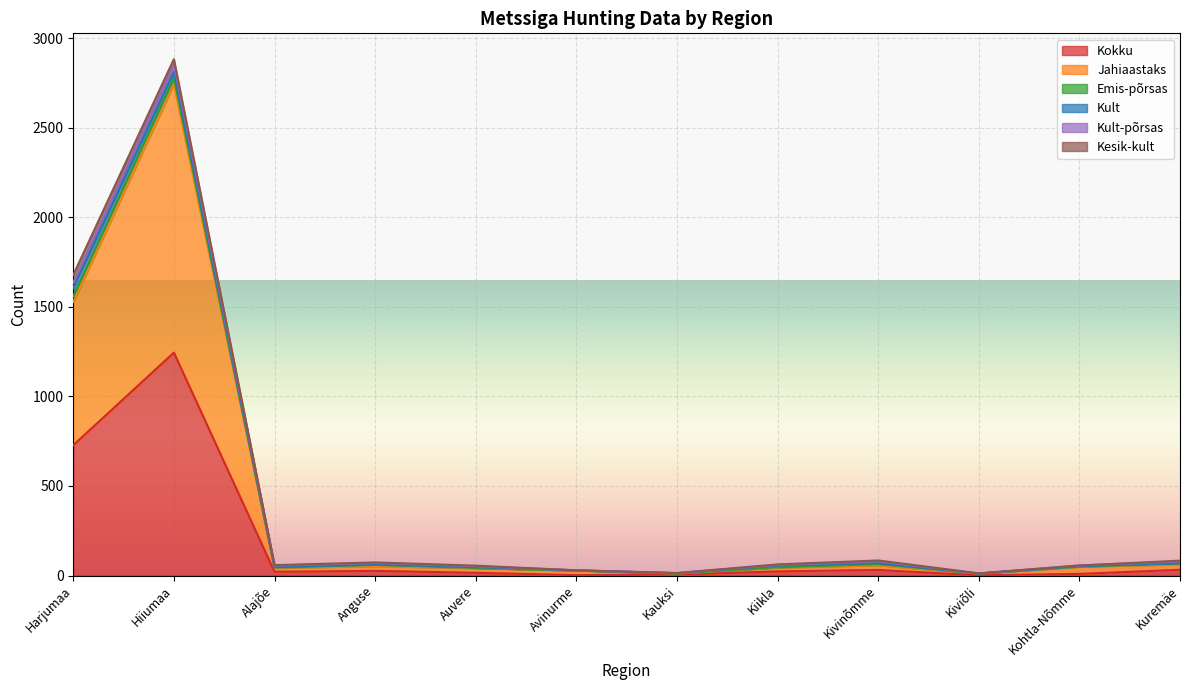

At which label does Emis-põrsas first exceed 2?

Harjumaa